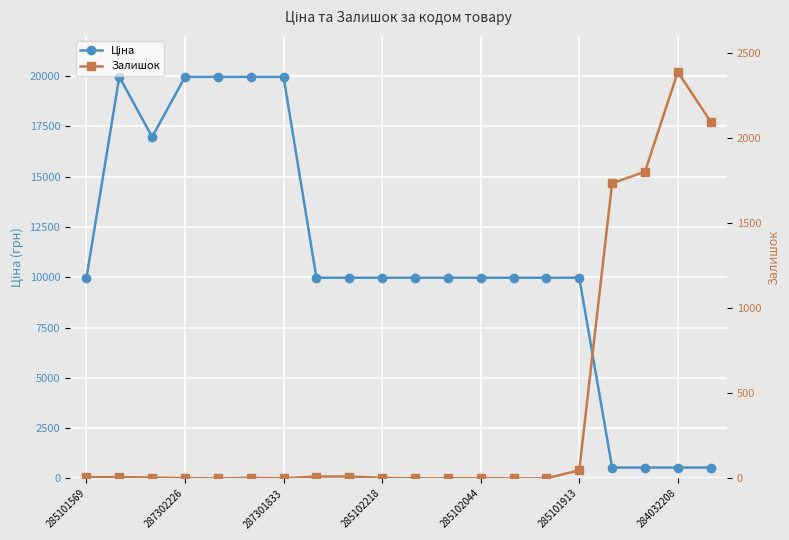

Between 11 and 19, which series saw the biggest shift?

Ціна